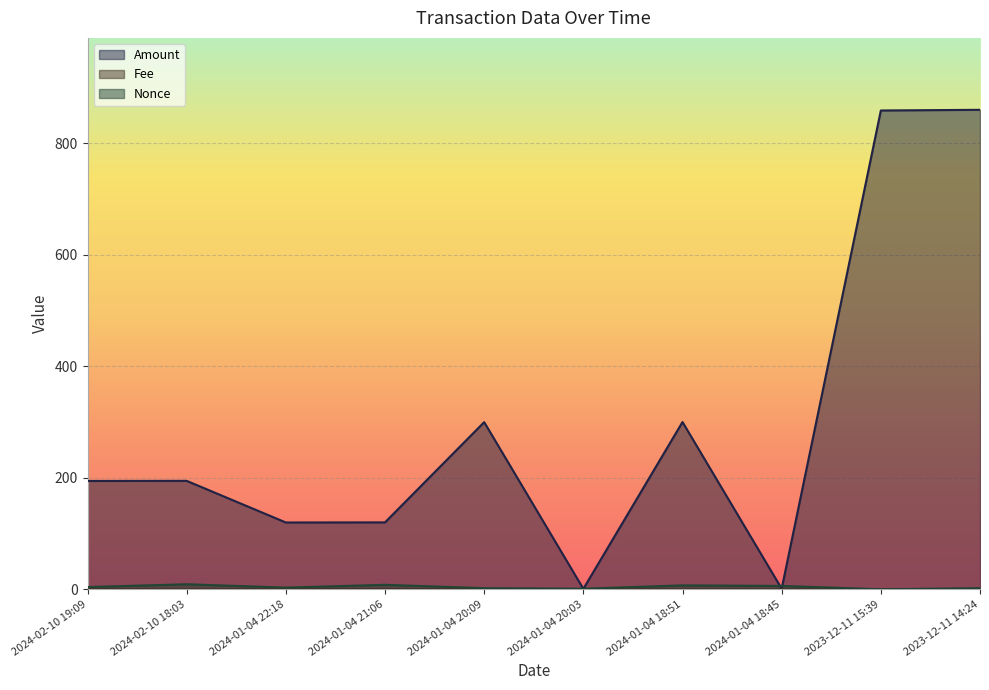

True or false: Fee and Amount cross at least once.

False